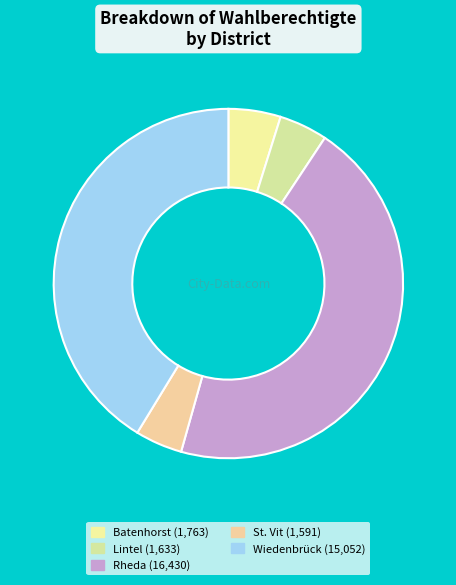

How many segments does this pie chart have?

5